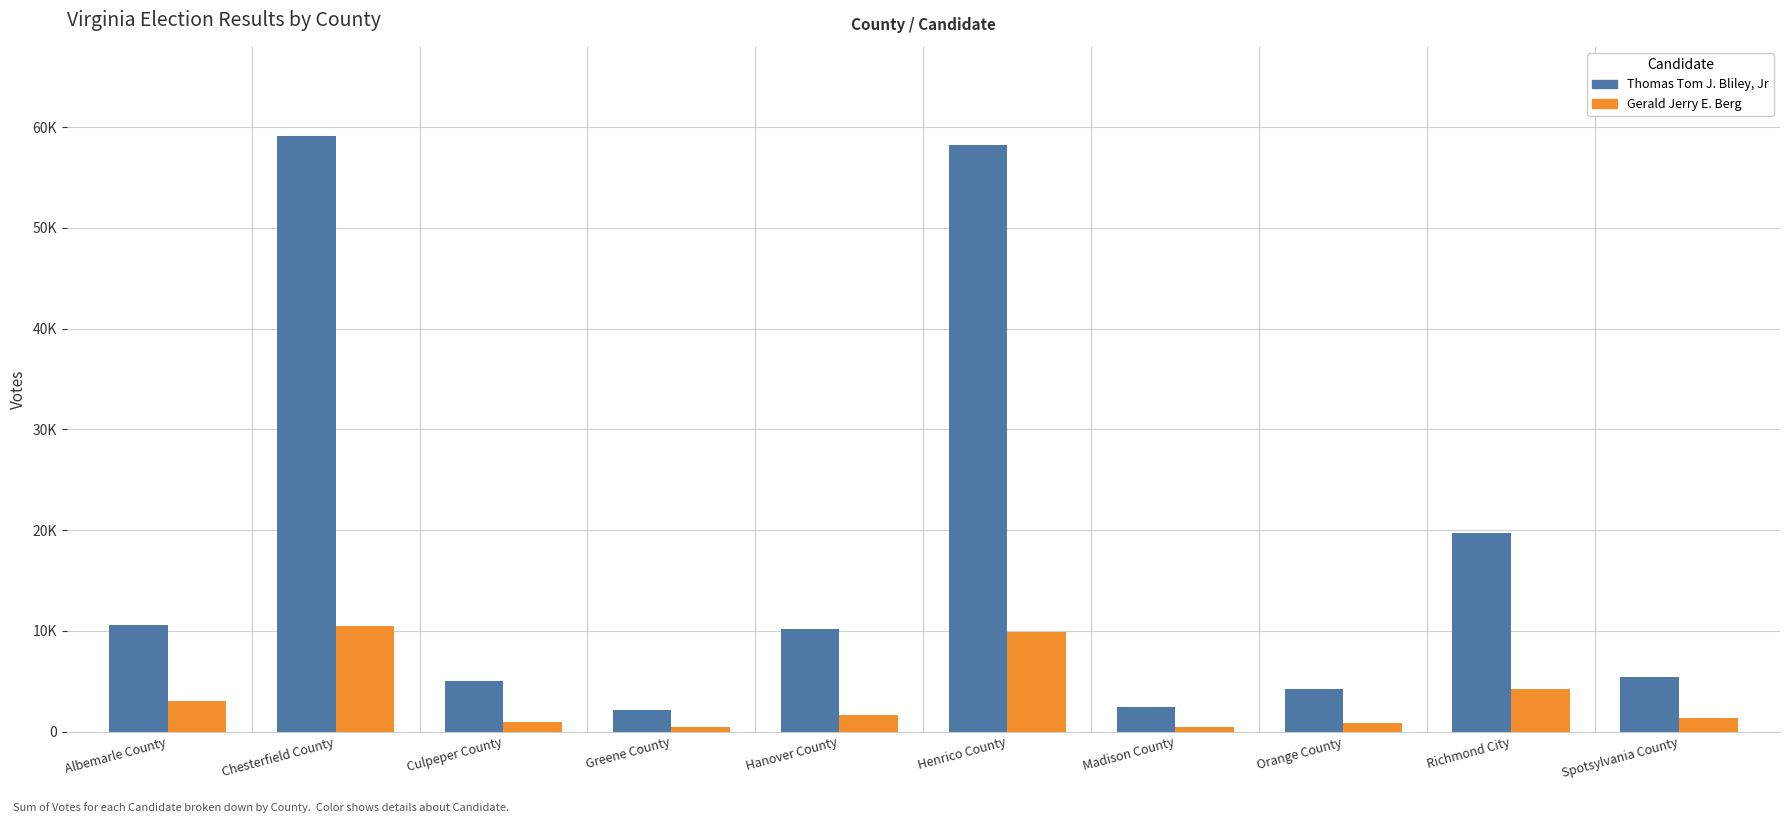

Does the chart contain stacked bars?

No